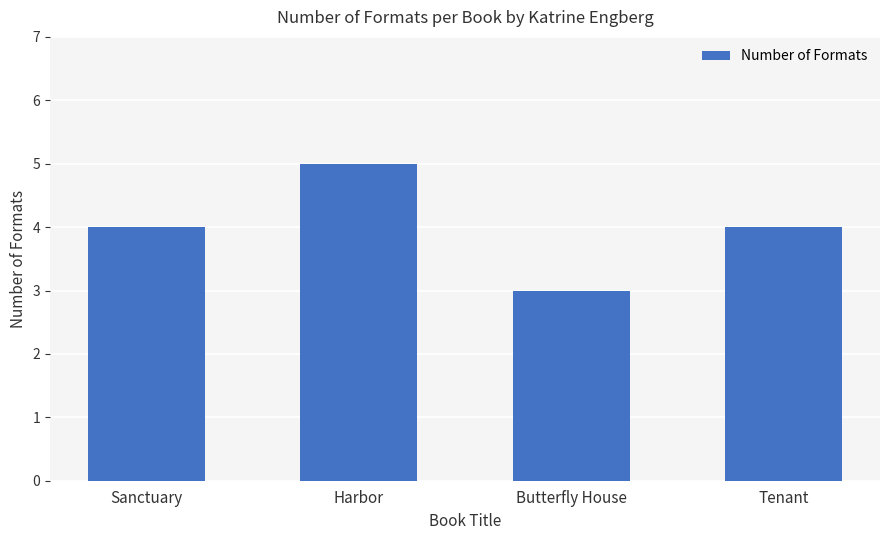

What is the approximate value at Tenant?

4